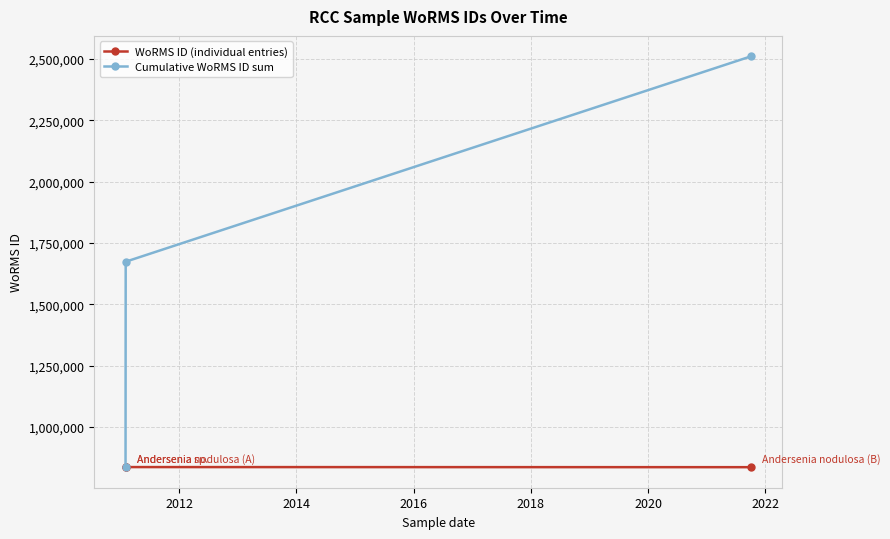

What is the average value of the WoRMS ID (individual entries) series?

836772